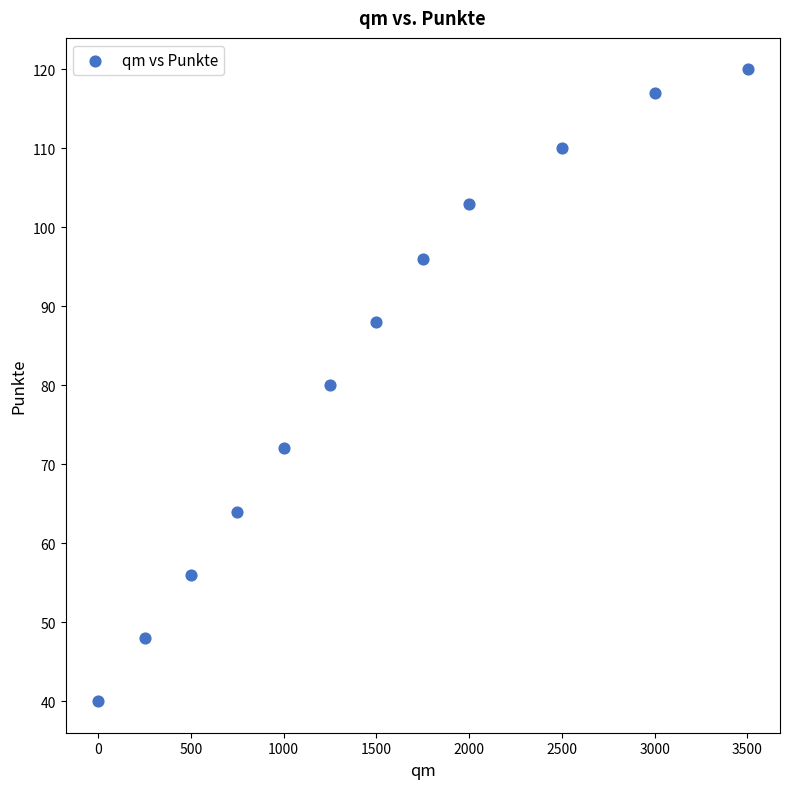

What is the range of Y values (max minus min)?

80